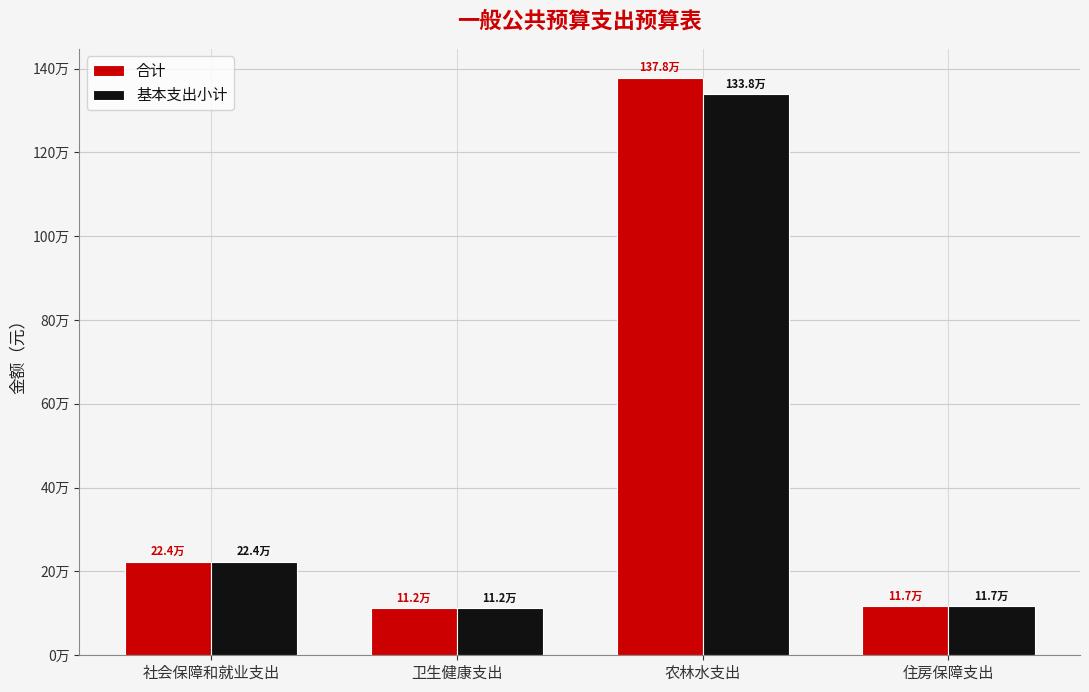

Does the chart contain any negative values?

No